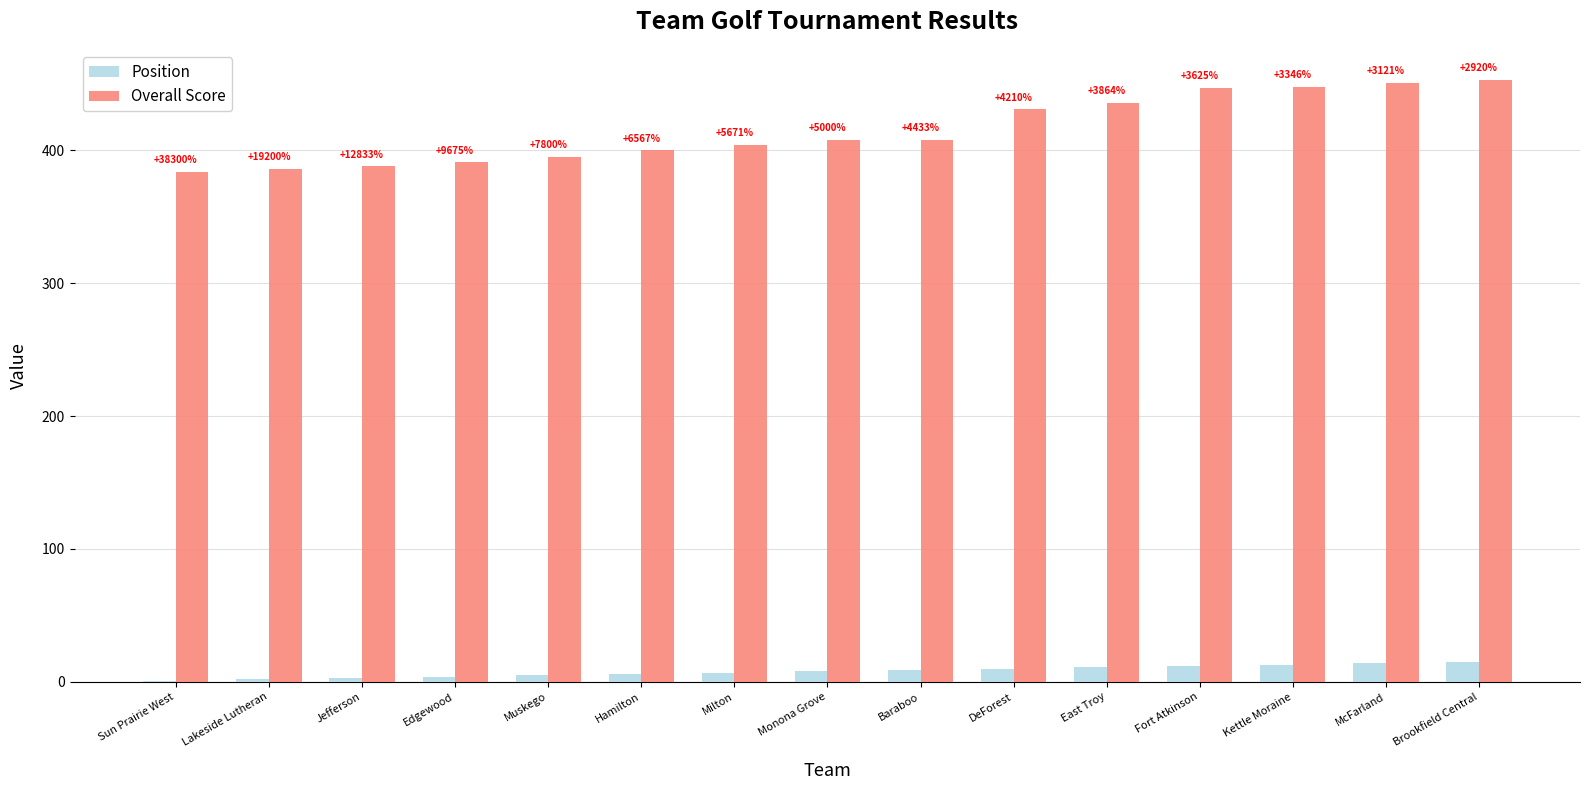

How many groups of bars are there?

15